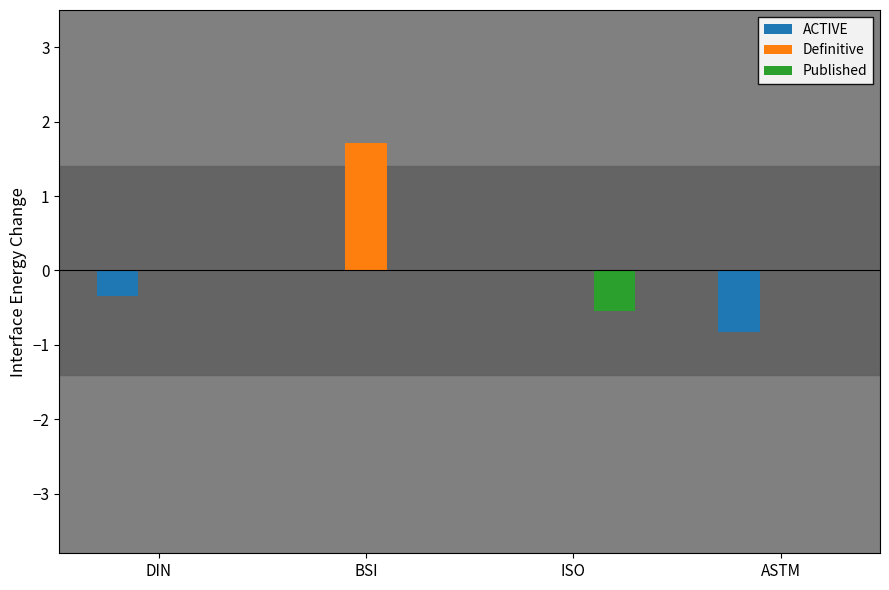

How many distinct data groups are displayed?

3